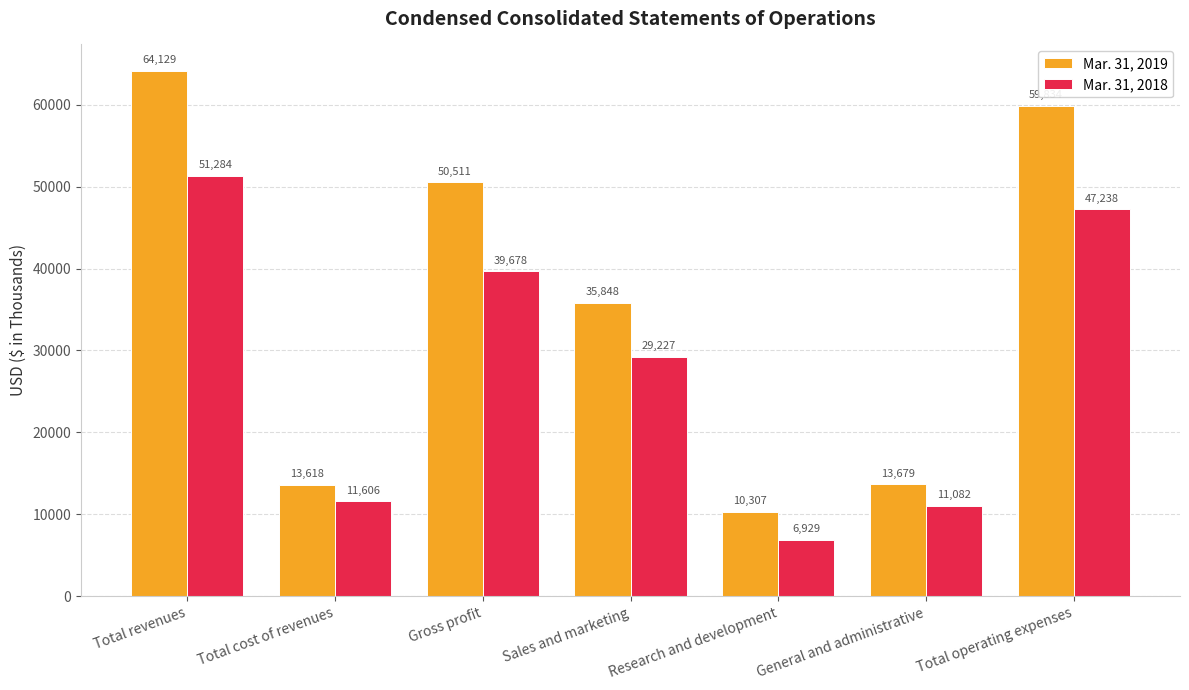

Where does the Mar. 31, 2019 series first go above 35848?

Total revenues